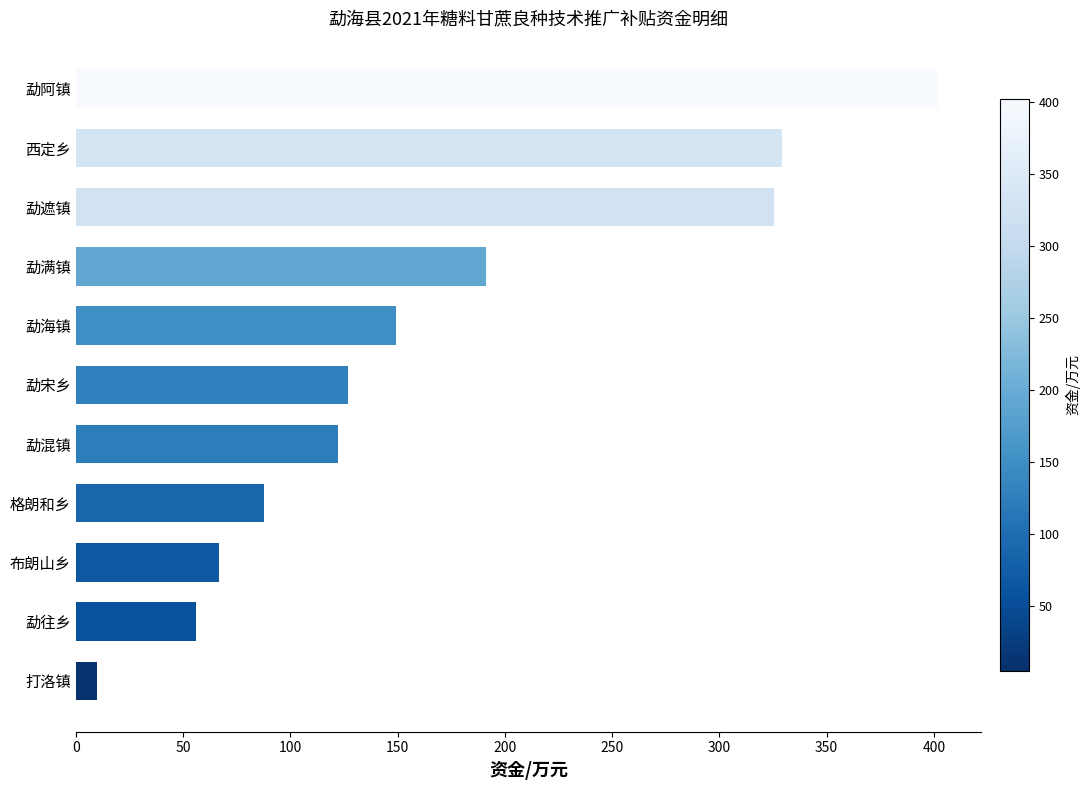

At which label is the value closest to 205?

勐满镇